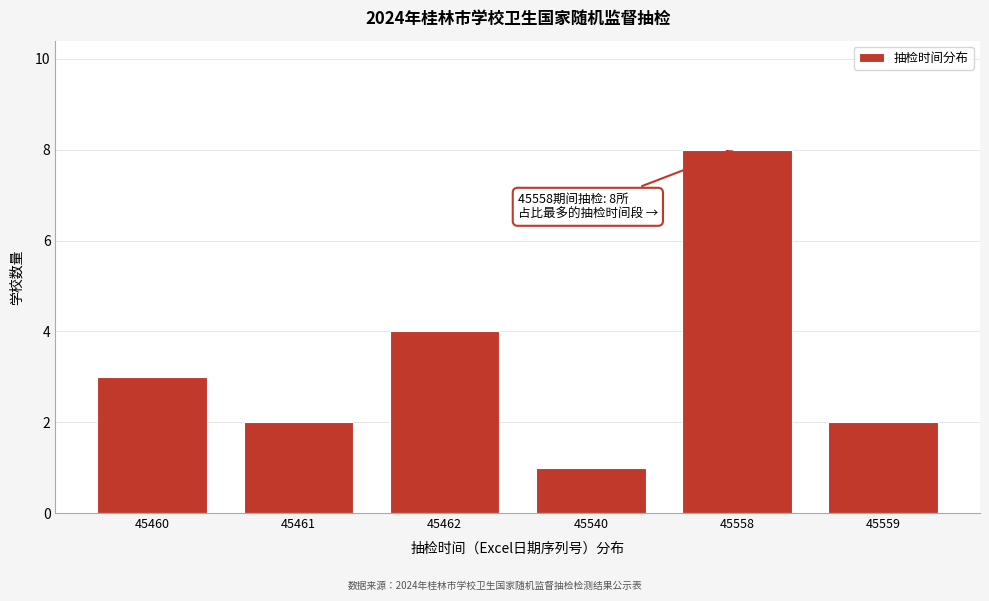

Reading left to right, extract all data points from this chart.

45460=3	45461=2	45462=4	45540=1	45558=8	45559=2